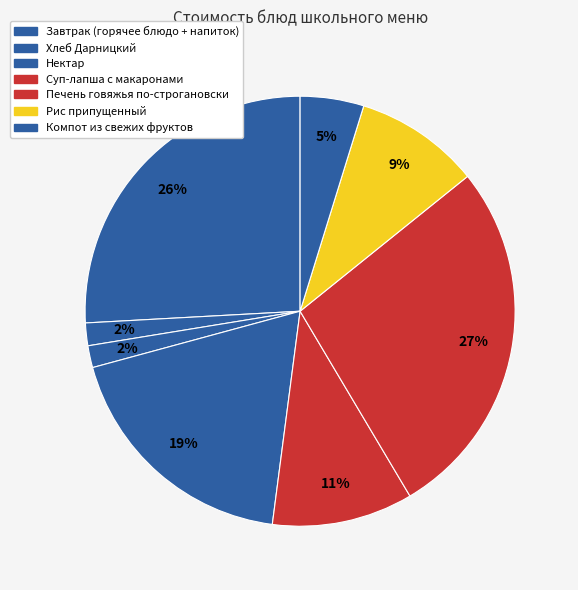

How many segments does this pie chart have?

8